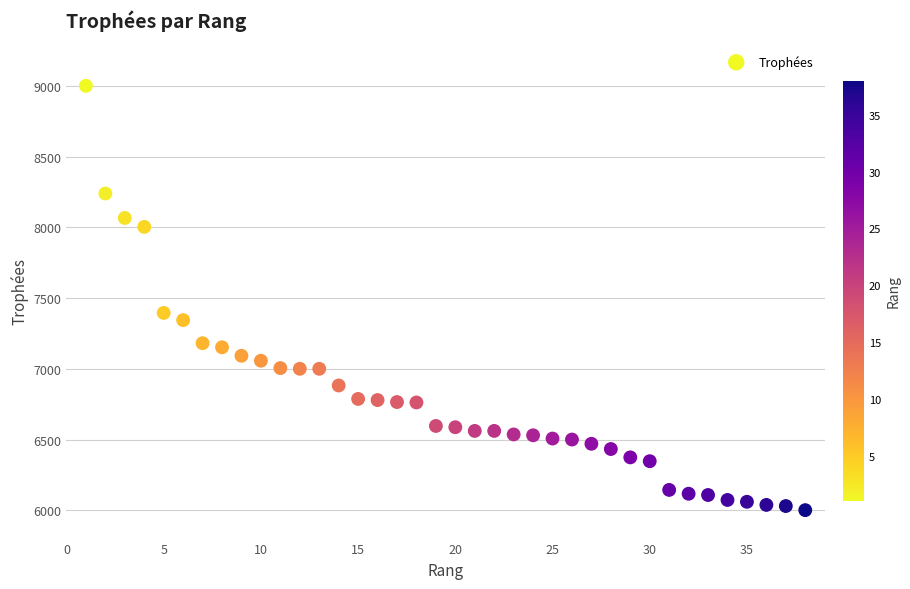

What Y value in the scatter plot is closest to 7500?

7395